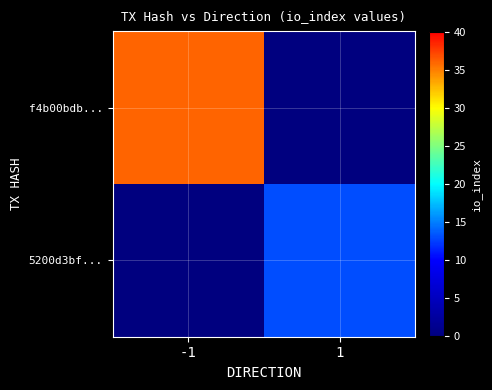

Reading left to right, what are all the values shown in this chart?

f4b00bdb...: -1=36	1=0
5200d3bf...: -1=0	1=13